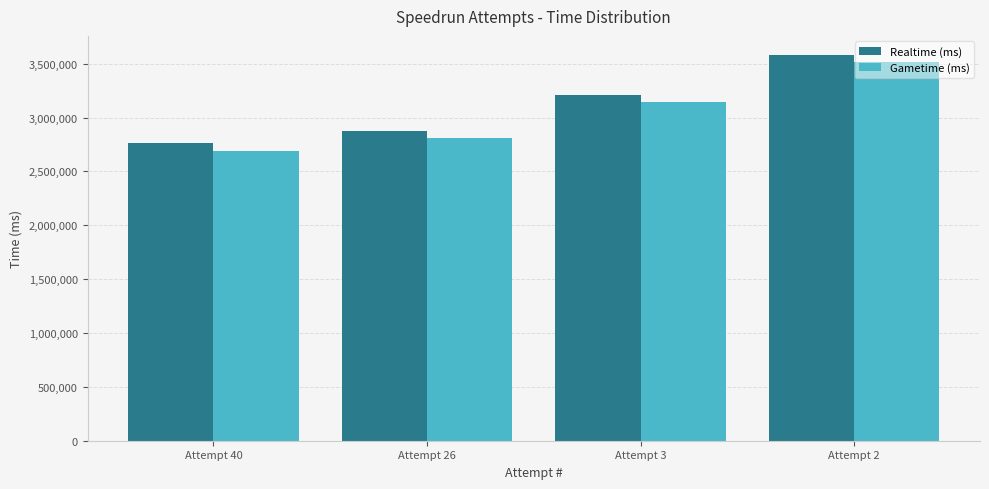

Reading left to right, transcribe all the data shown in this chart.

Realtime (ms): Attempt 40=2761500	Attempt 26=2875382	Attempt 3=3207413	Attempt 2=3579090
Gametime (ms): Attempt 40=2690652	Attempt 26=2806571	Attempt 3=3140090	Attempt 2=3511135